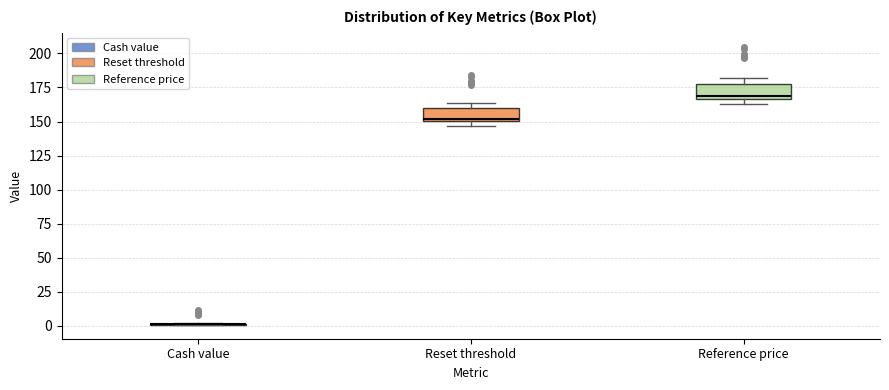

Reading left to right, transcribe this box plot: for each box, give where its median line is, the range the box spans, and where its two whiskers end, as read against the y-axis. The values are not printed on the chart, so give them approximately, as read against the axis.

Cash value: box collapsed to a line at 0, whiskers 0 to 0
Reset threshold: median 150 (just above the box's lower edge), box 150 to 160, whiskers 145 to 165
Reference price: median 170, box 165 to 175, whiskers 165 (just below the box's lower edge) to 180